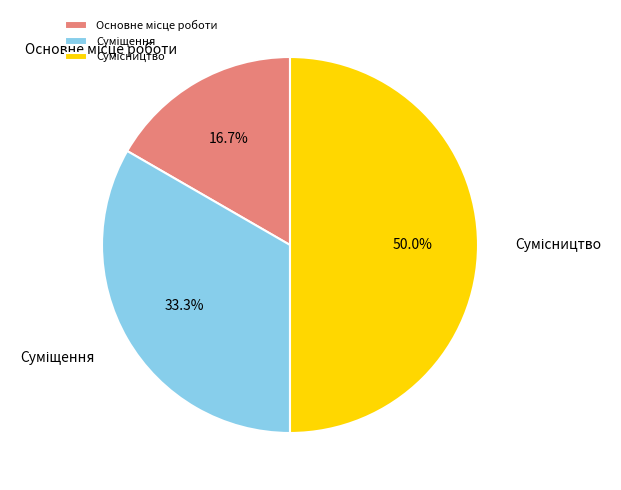

How many slices are in this pie chart?

3